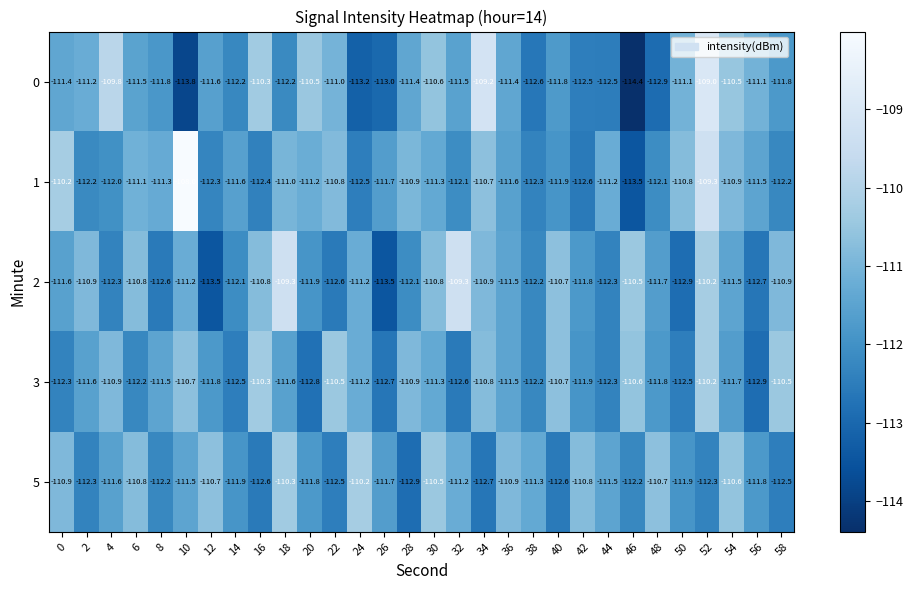

What is the spread (max minus min) of values at 56?

1.8